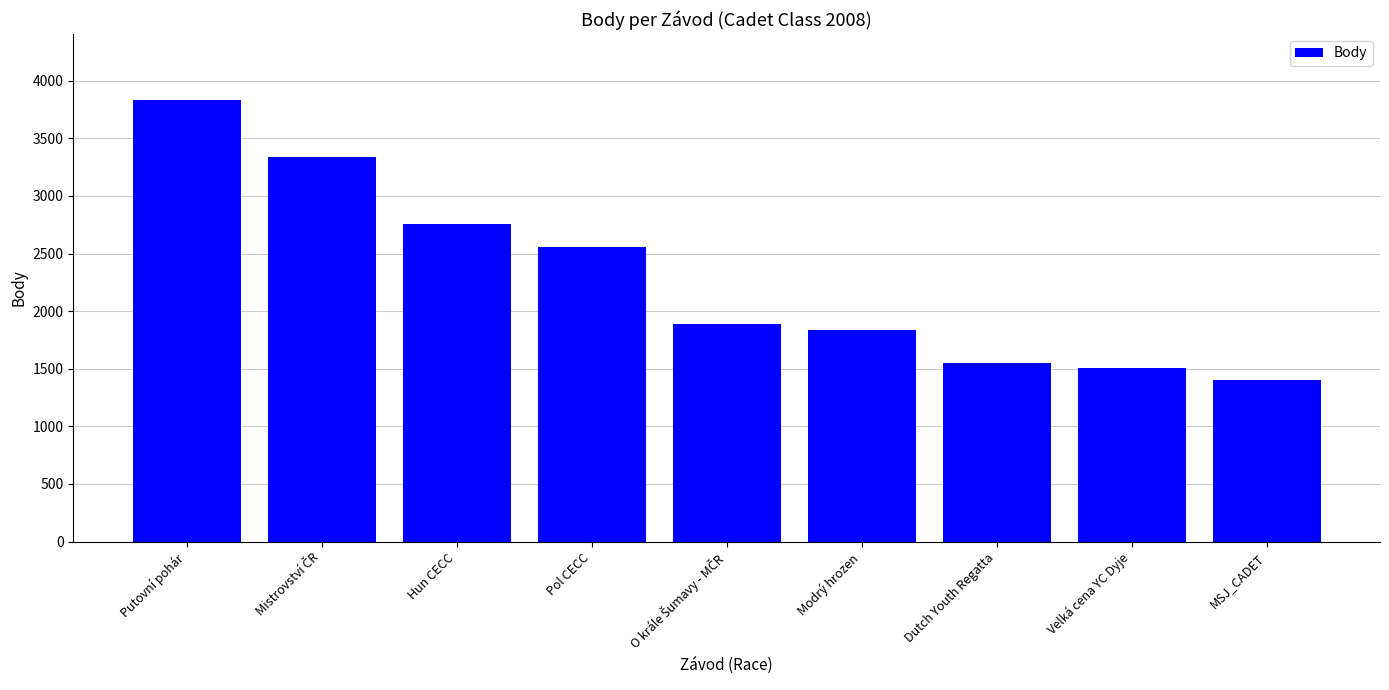

How many series are shown in this chart?

1